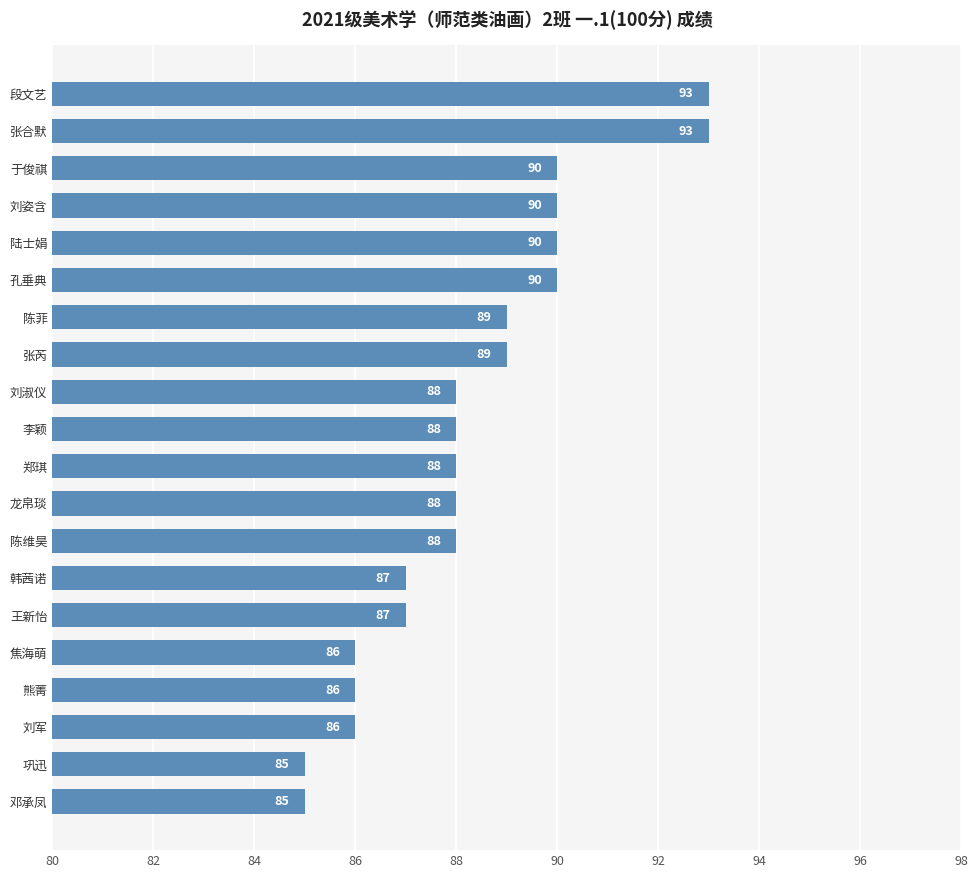

What is the minimum value shown in the chart?

85